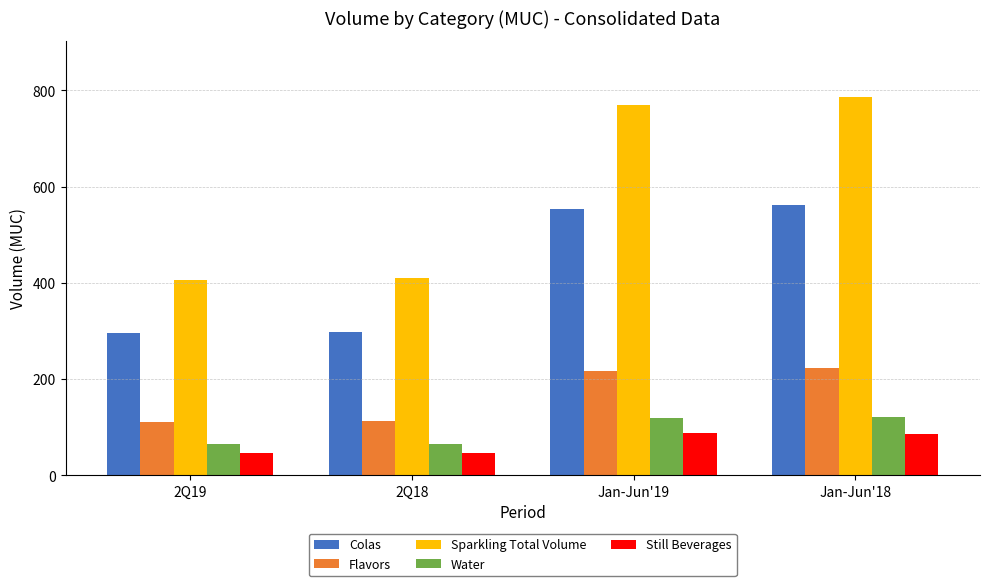

Which series has the widest spread of values?

Sparkling Total Volume